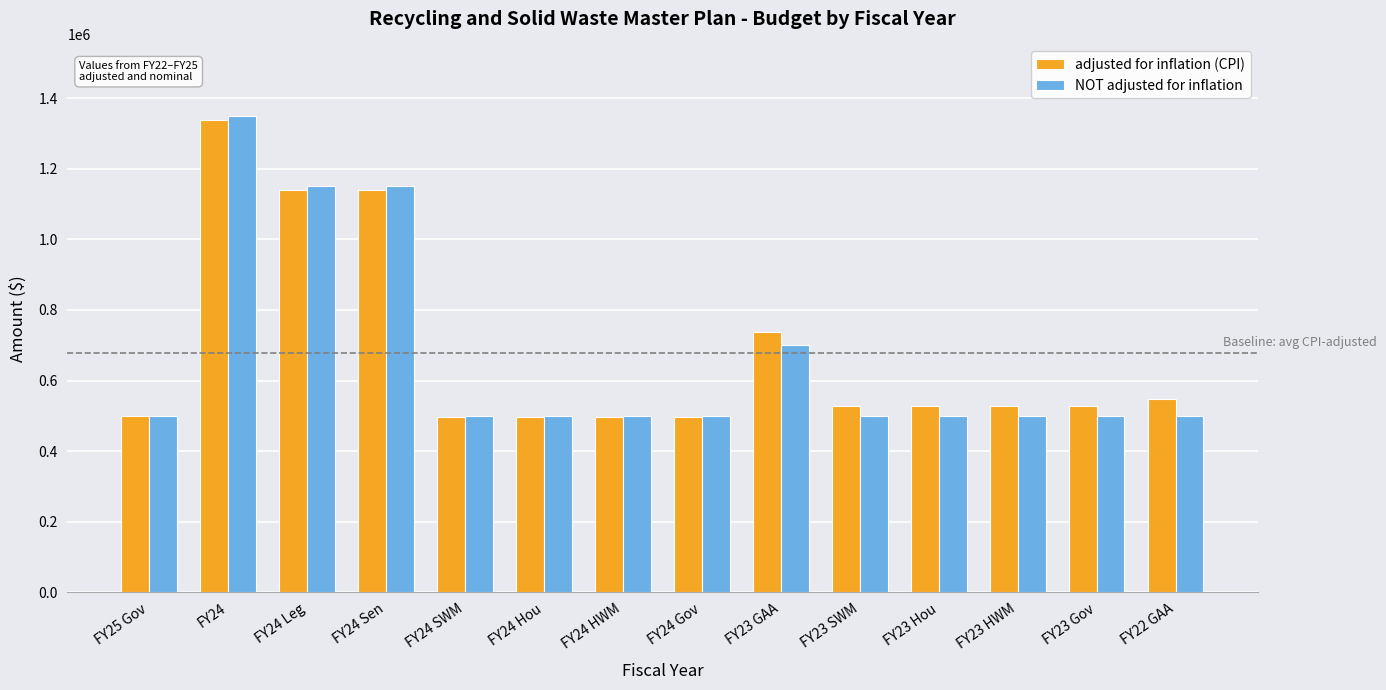

What is the difference between the NOT adjusted for inflation values at FY23 SWM and FY24 Sen?

650001